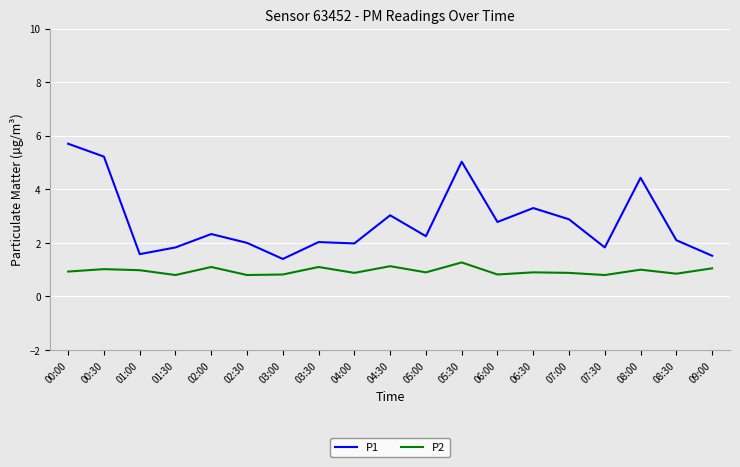

What are all the series names shown in the legend?

P1, P2